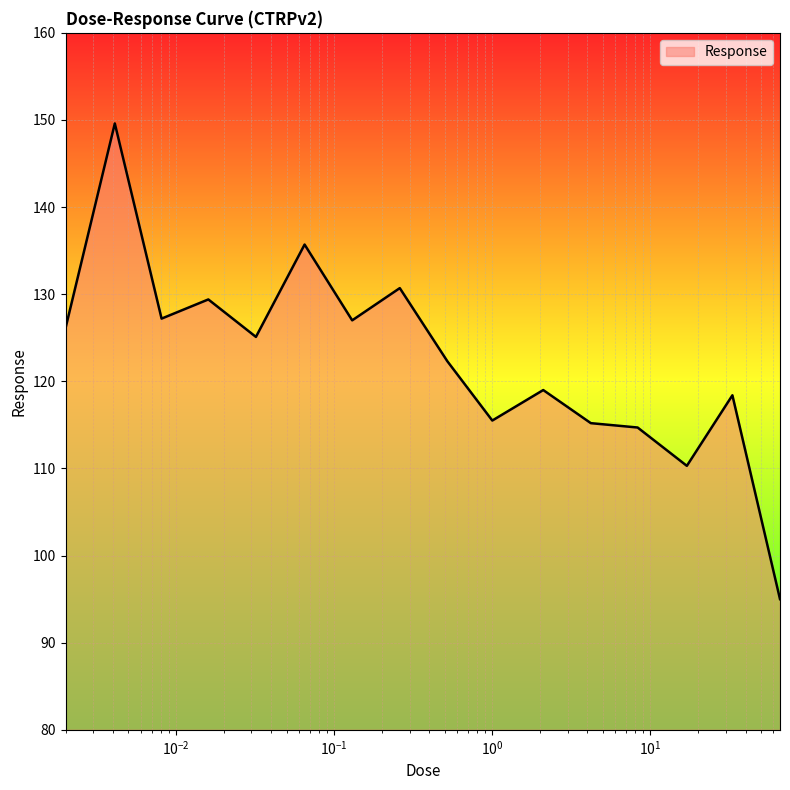

How many lines are shown in the chart?

1